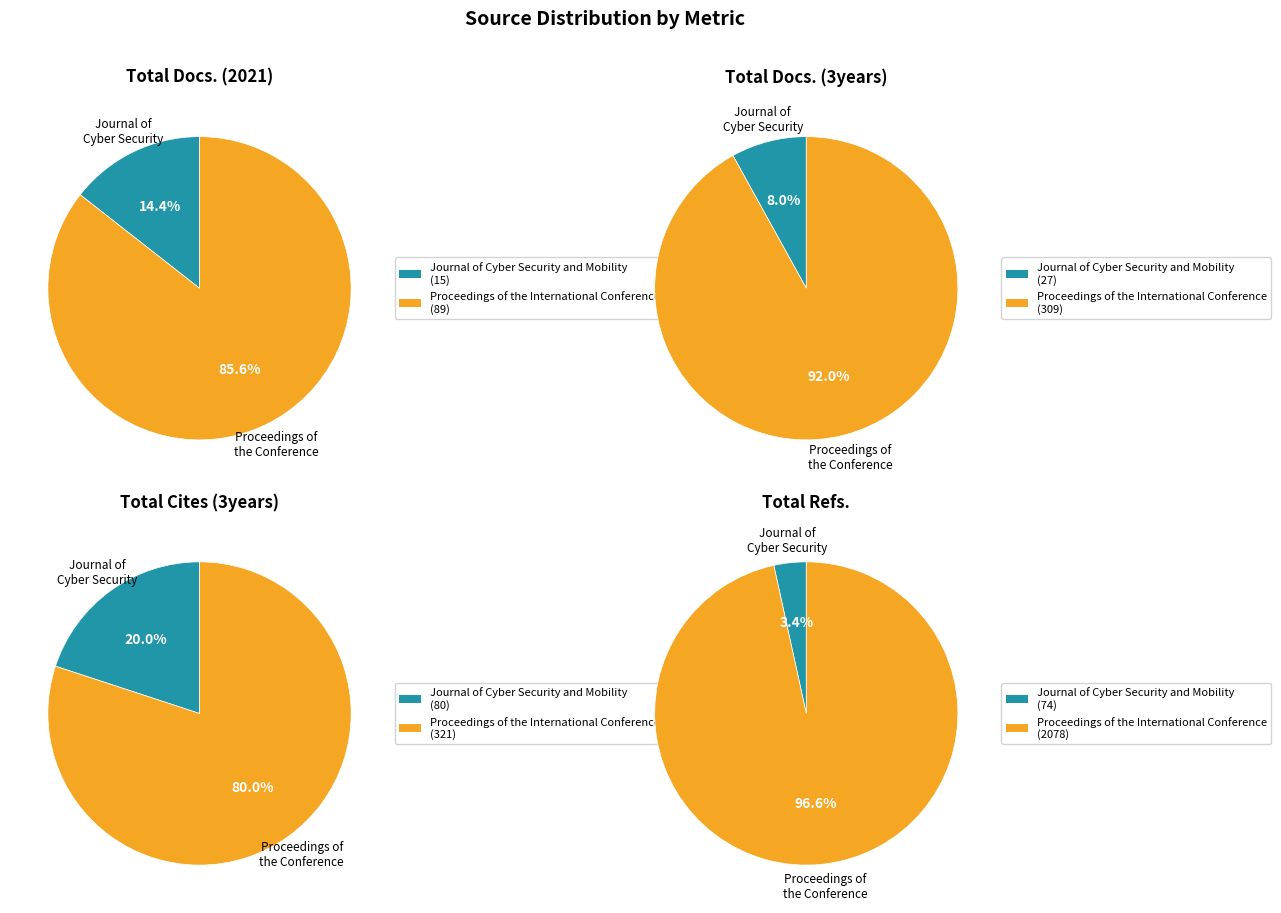

What is the spread (max minus min) of values at Journal of Cyber Security and Mobility?

65